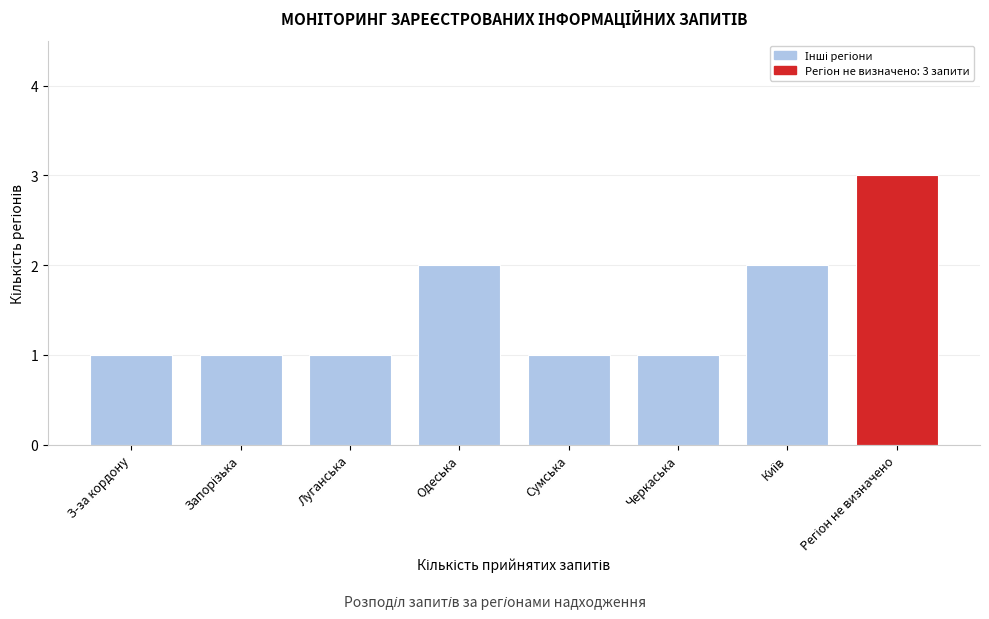

Reading left to right, extract all data points from this chart.

1	1	1	2	1	1	2	3